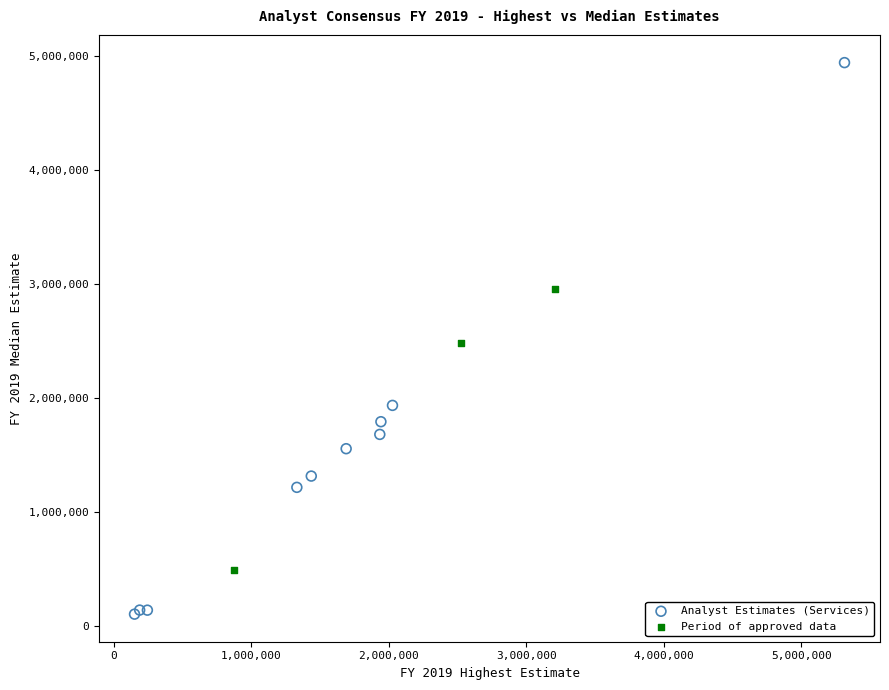

Which series has the widest spread of Y values?

Analyst Estimates (Services)